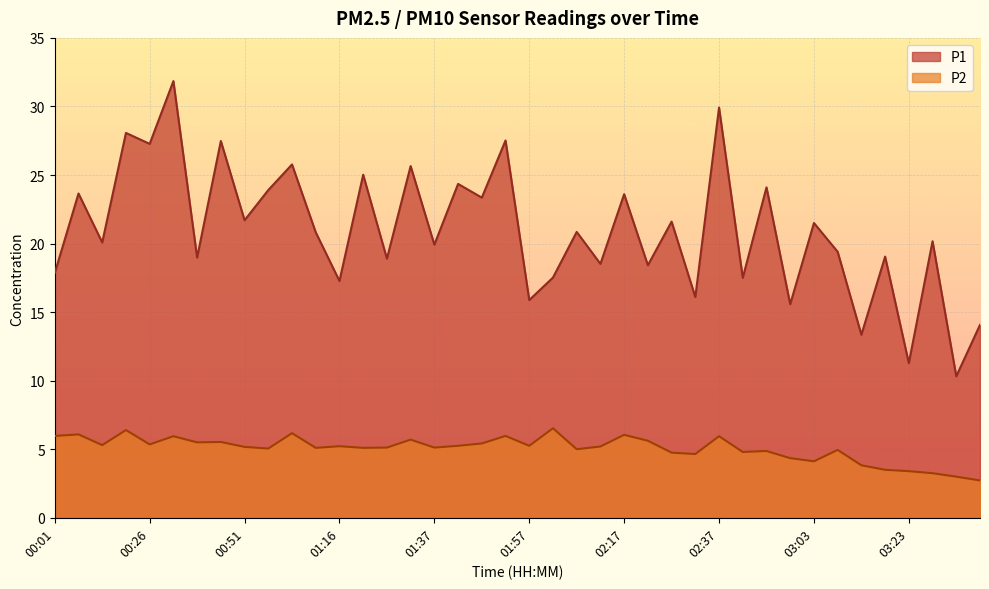

Reading left to right, list all the values displayed in this chart.

P1: 17.9	23.6	20.1	28.1	27.3	31.9	19.0	27.5	21.7	23.9	25.8	20.8	17.3	25.0	18.9	25.6	19.9	24.4	23.4	27.5	15.9	17.5	20.9	18.5	23.6	18.4	21.6	16.1	29.9	17.5	24.1	15.6	21.5	19.4	13.3	19.1	11.3	20.2	10.3	14.1
P2: 6.0	6.1	5.3	6.4	5.3	6.0	5.5	5.5	5.2	5.0	6.2	5.1	5.2	5.1	5.1	5.7	5.1	5.2	5.4	6.0	5.2	6.5	5.0	5.2	6.0	5.6	4.8	4.7	6.0	4.8	4.9	4.3	4.1	5.0	3.8	3.5	3.4	3.2	3.0	2.7